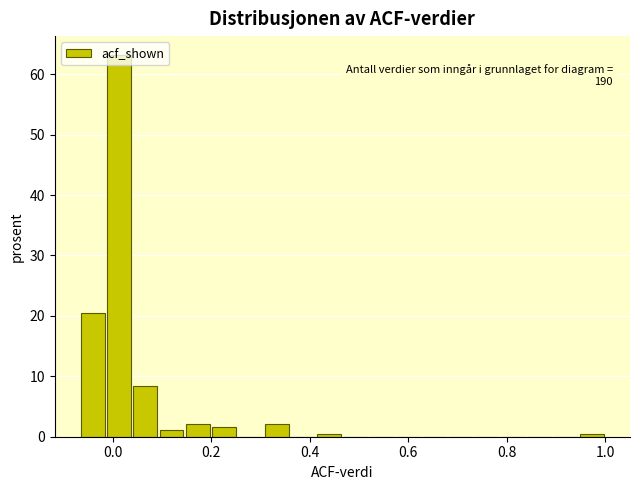

Read against the x-axis, roughly where is the centre of the tallest bar?

0.02